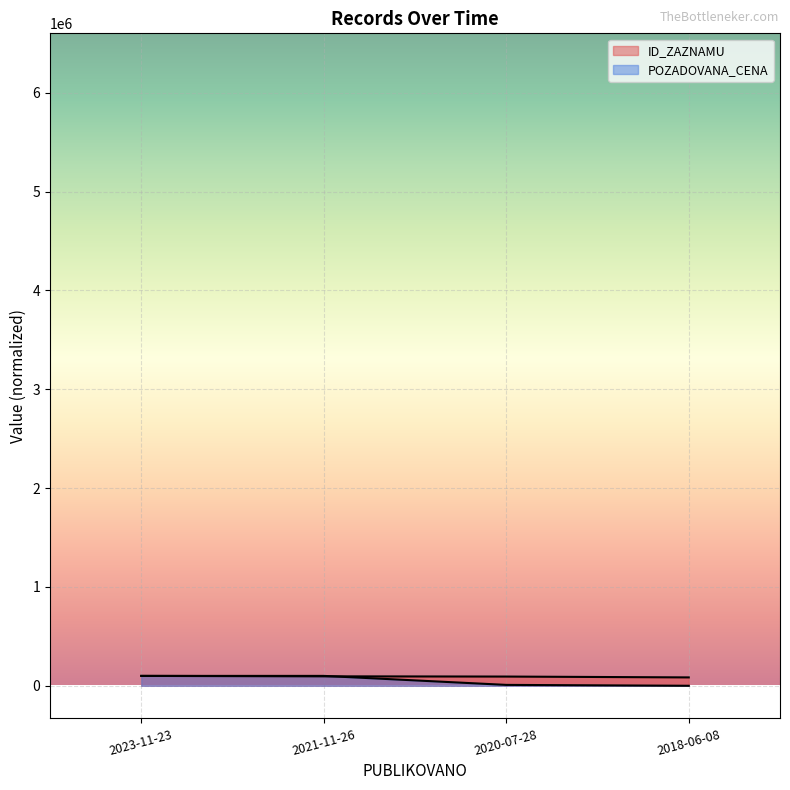

Which category has the lowest value across all series?

2018-06-08